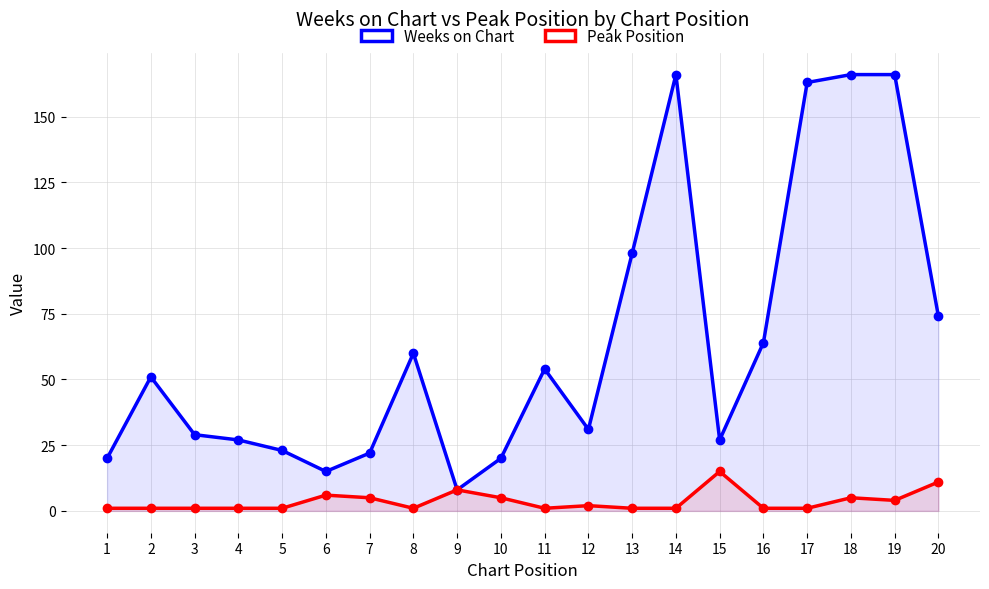

At which category does Weeks on Chart reach its first local valley?

6